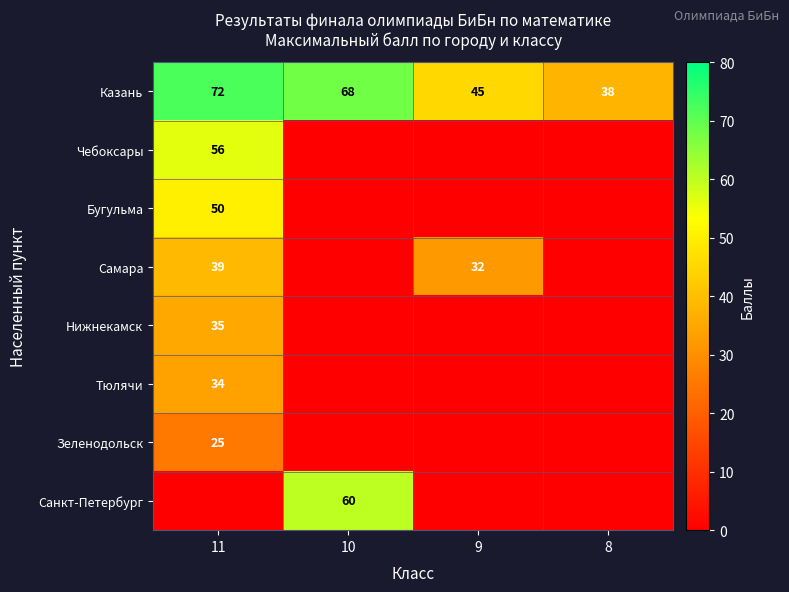

Is it true that Казань equals 12 at 8?

False